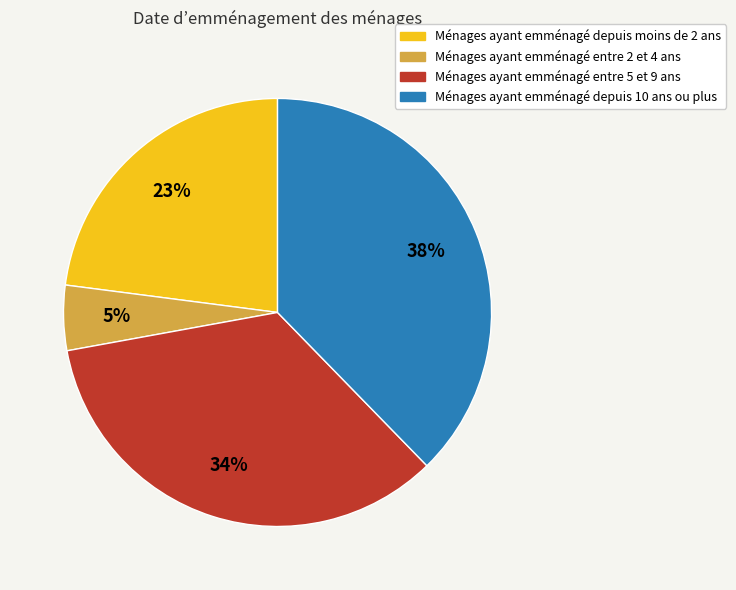

To the nearest percent, what is the difference between the largest and smallest slice percentages?

33%